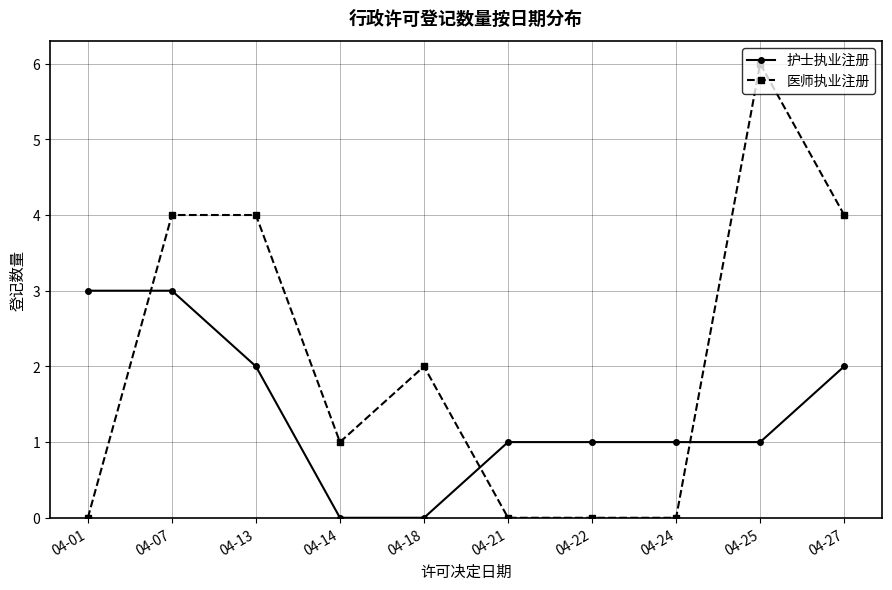

What is the difference between the second highest and minimum values in the 医师执业注册 series?

4